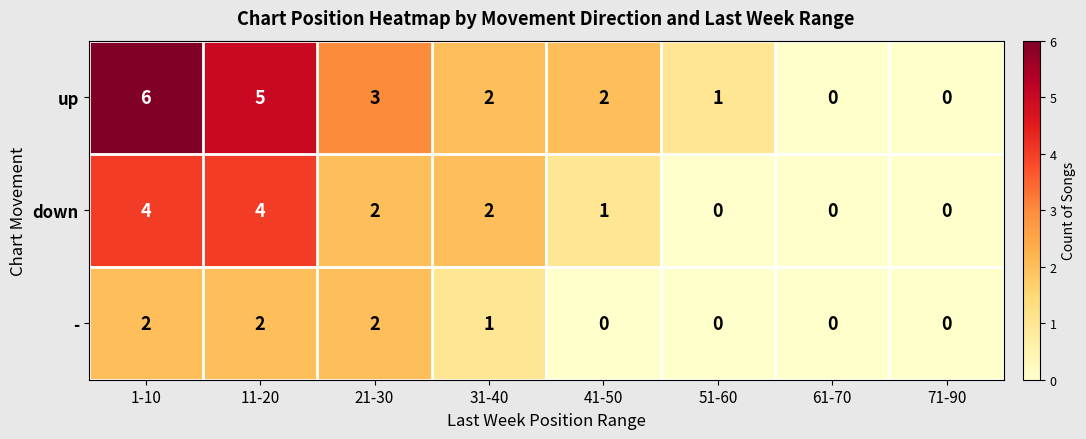

Is it true that up equals 1 at 41-50?

False